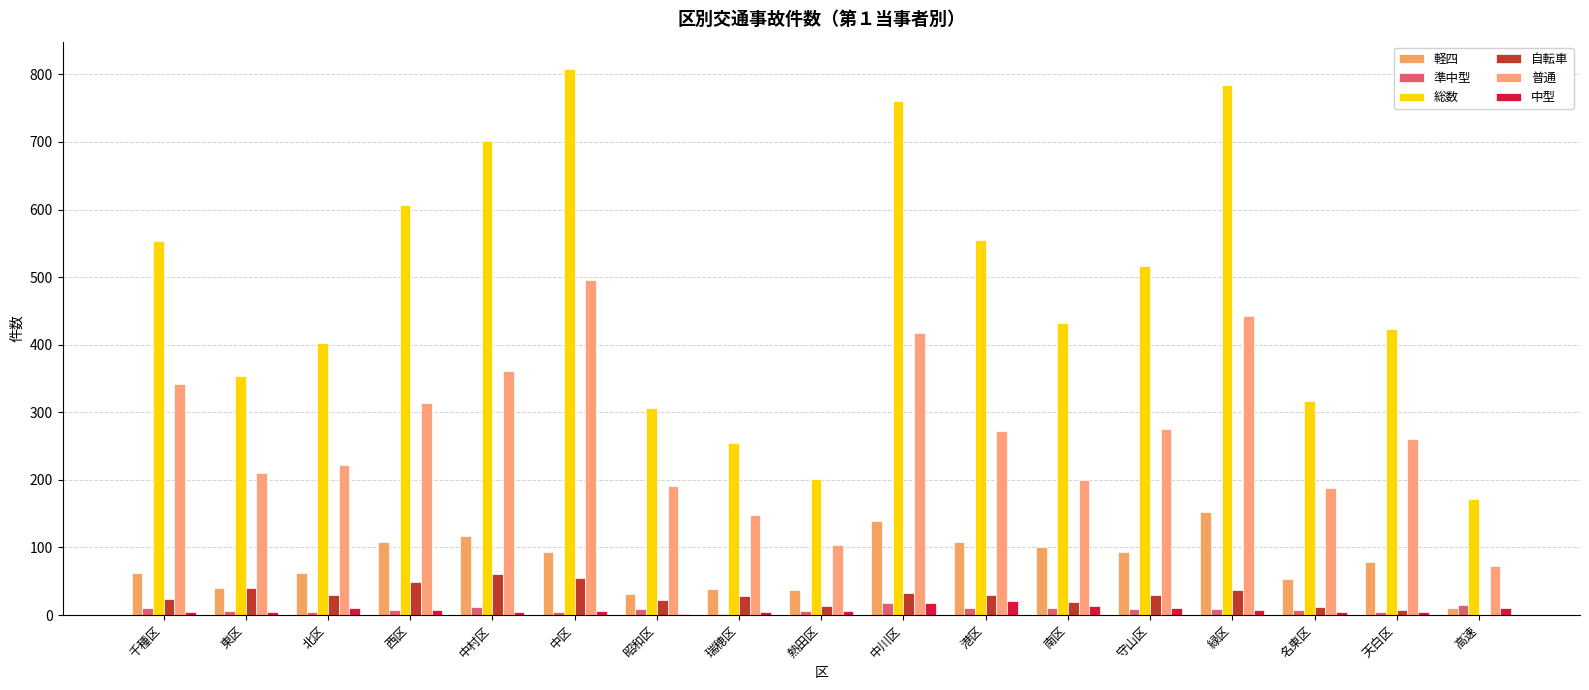

What is the sum of the 準中型 values at 中川区 and 港区?

29